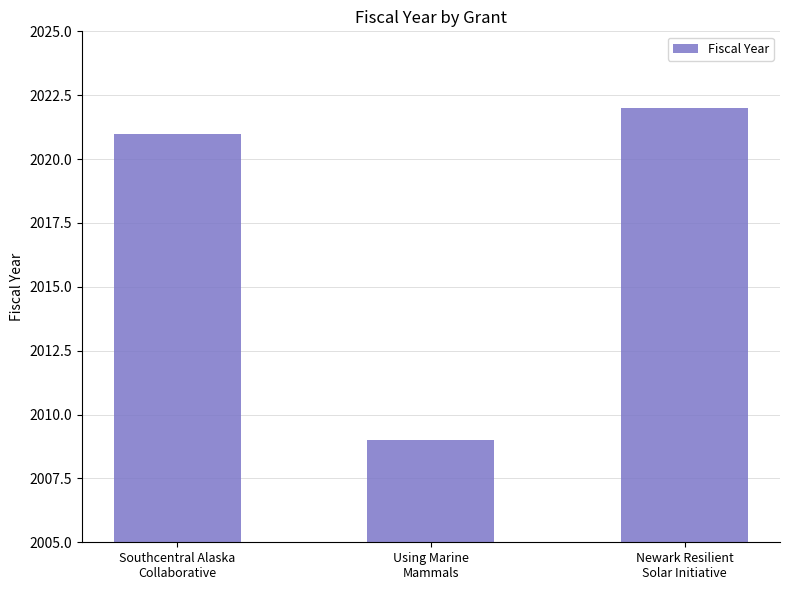

What is the minimum value shown in the chart?

2009